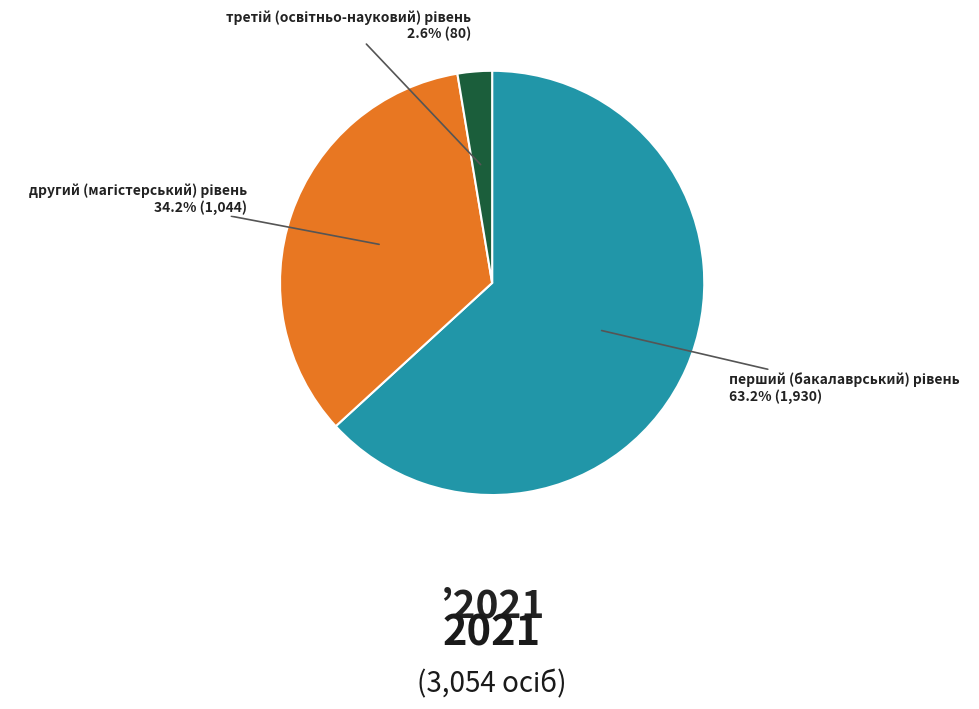

Does any single category account for the majority?

Yes